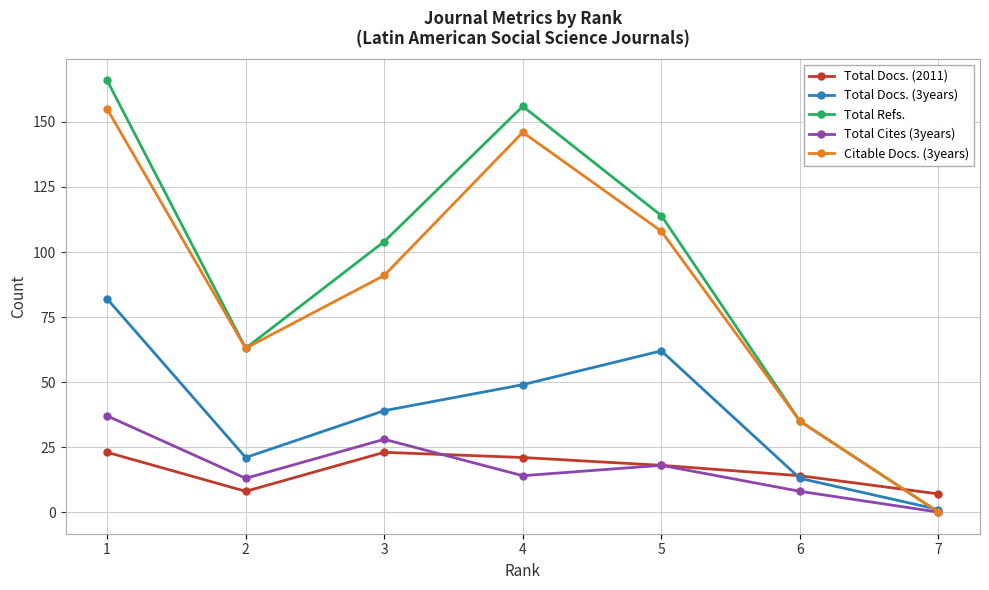

Which series has the largest total across all categories?

Total Refs.